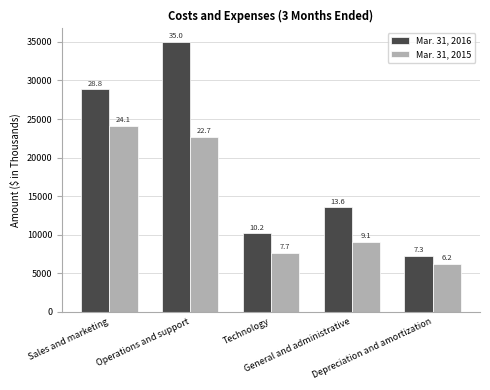

Does the chart contain any negative values?

No